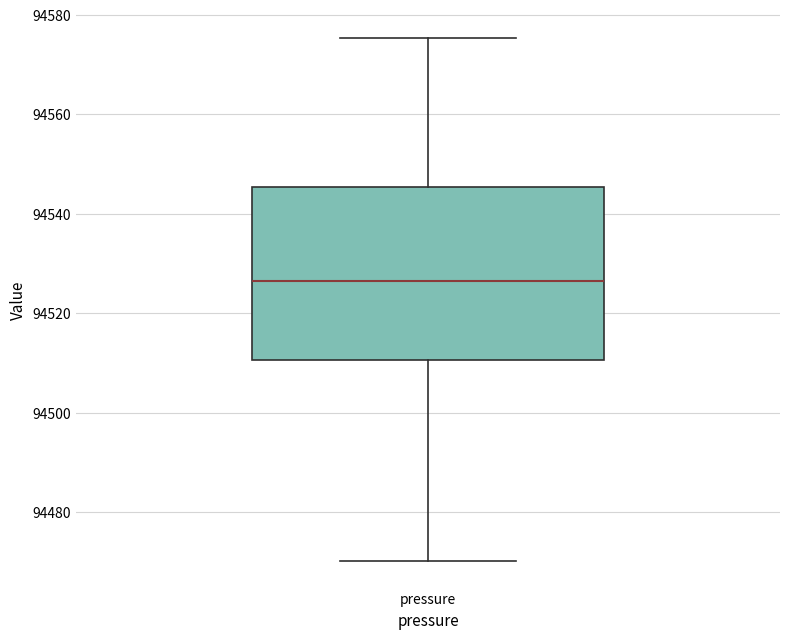

Transcribe this box plot: give where the median line is, the range the box spans, and where the two whiskers end, as read against the y-axis. The values are not printed on the chart, so give them approximately, as read against the axis.

median 94526, box 94510 to 94546, whiskers 94470 to 94576